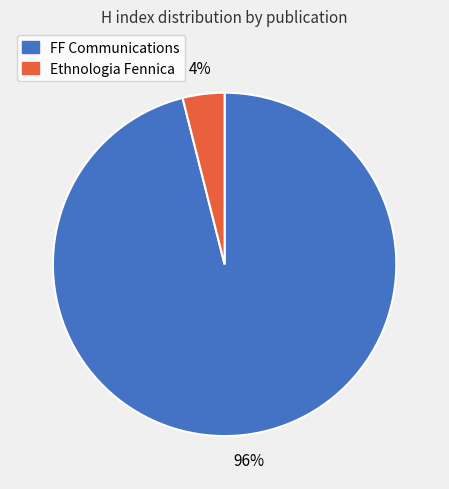

To the nearest percent, what is the difference between the Ethnologia Fennica and FF Communications slice percentages?

92%